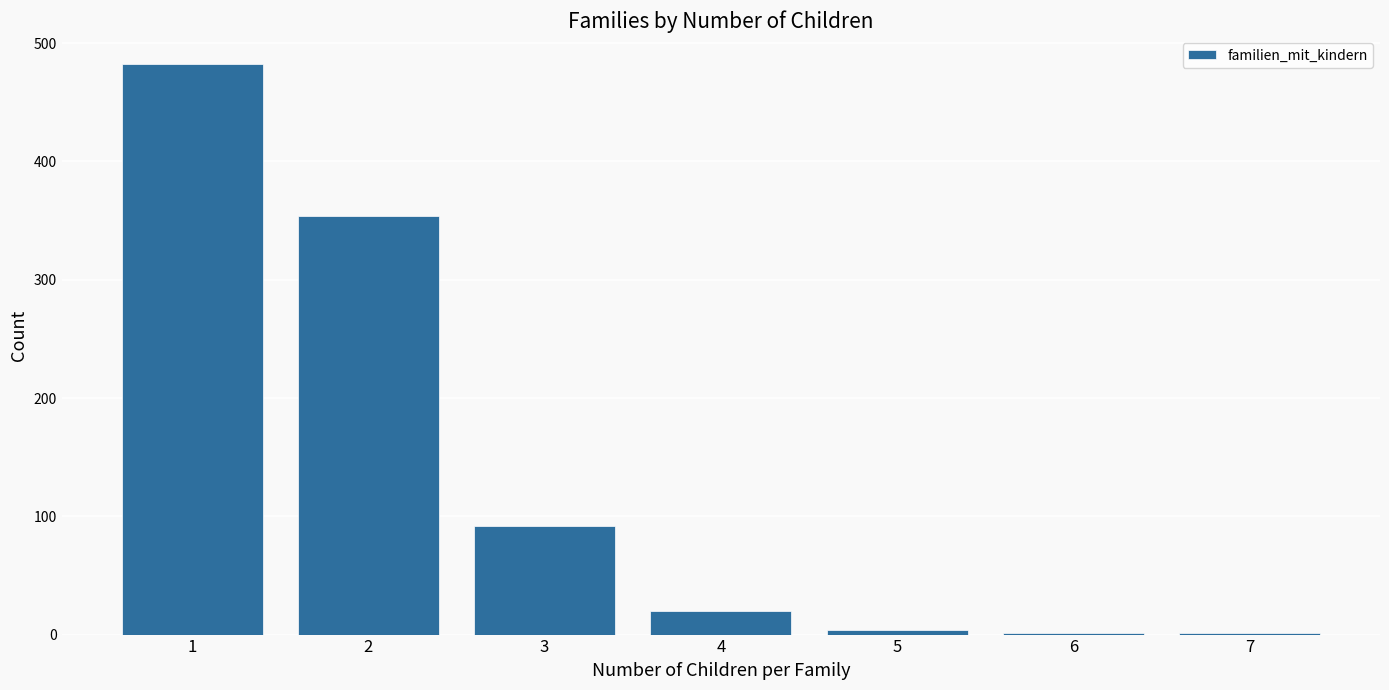

Does the chart contain stacked bars?

No